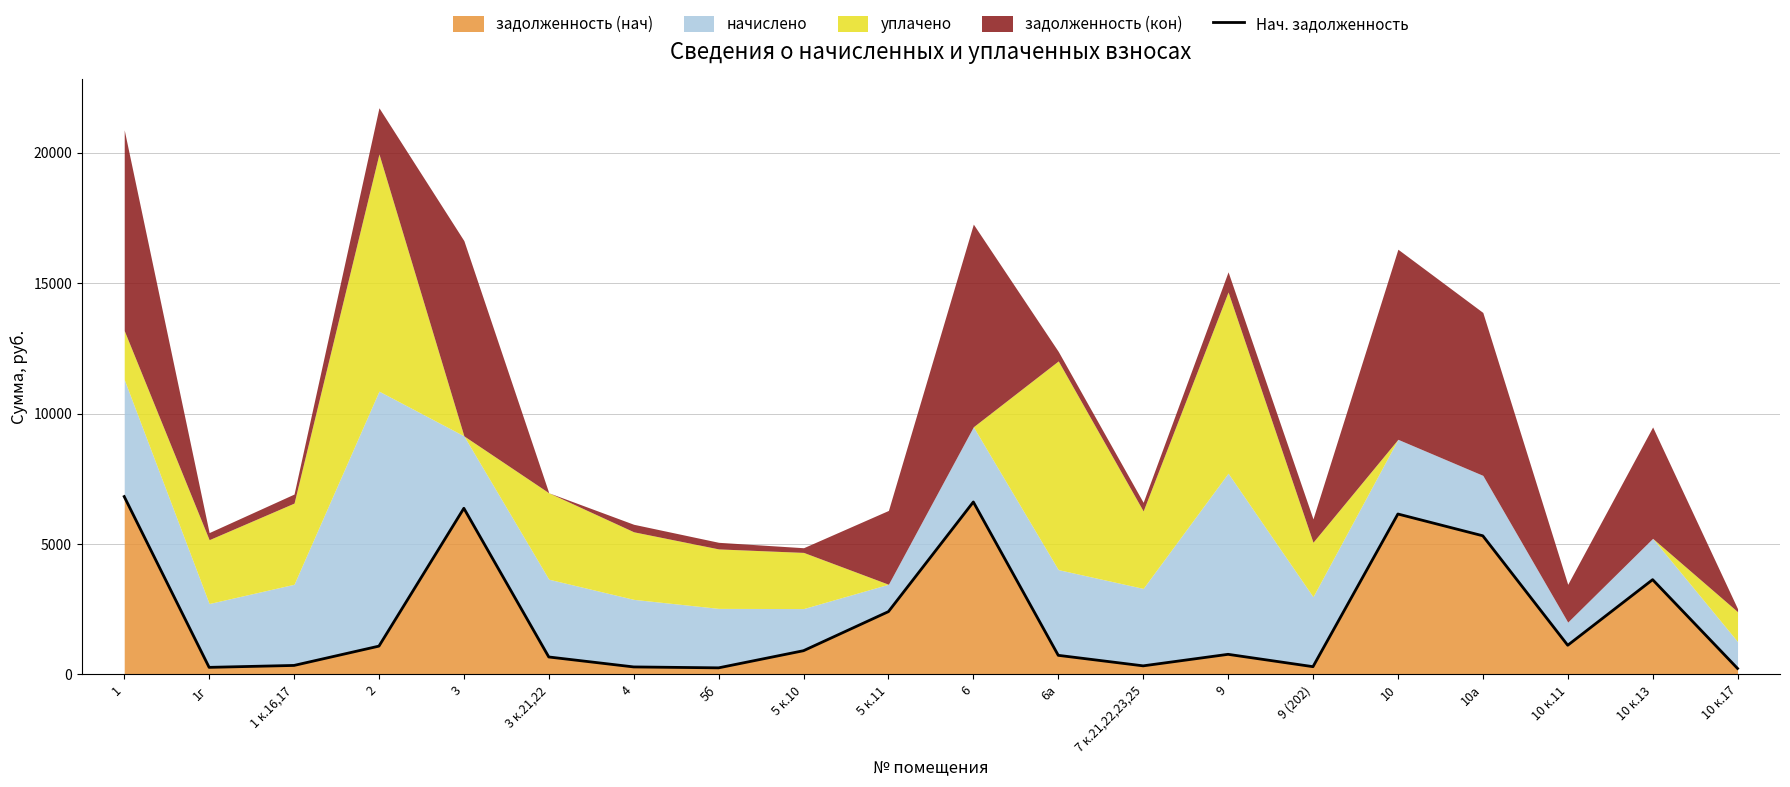

How many data points does each series have?

20